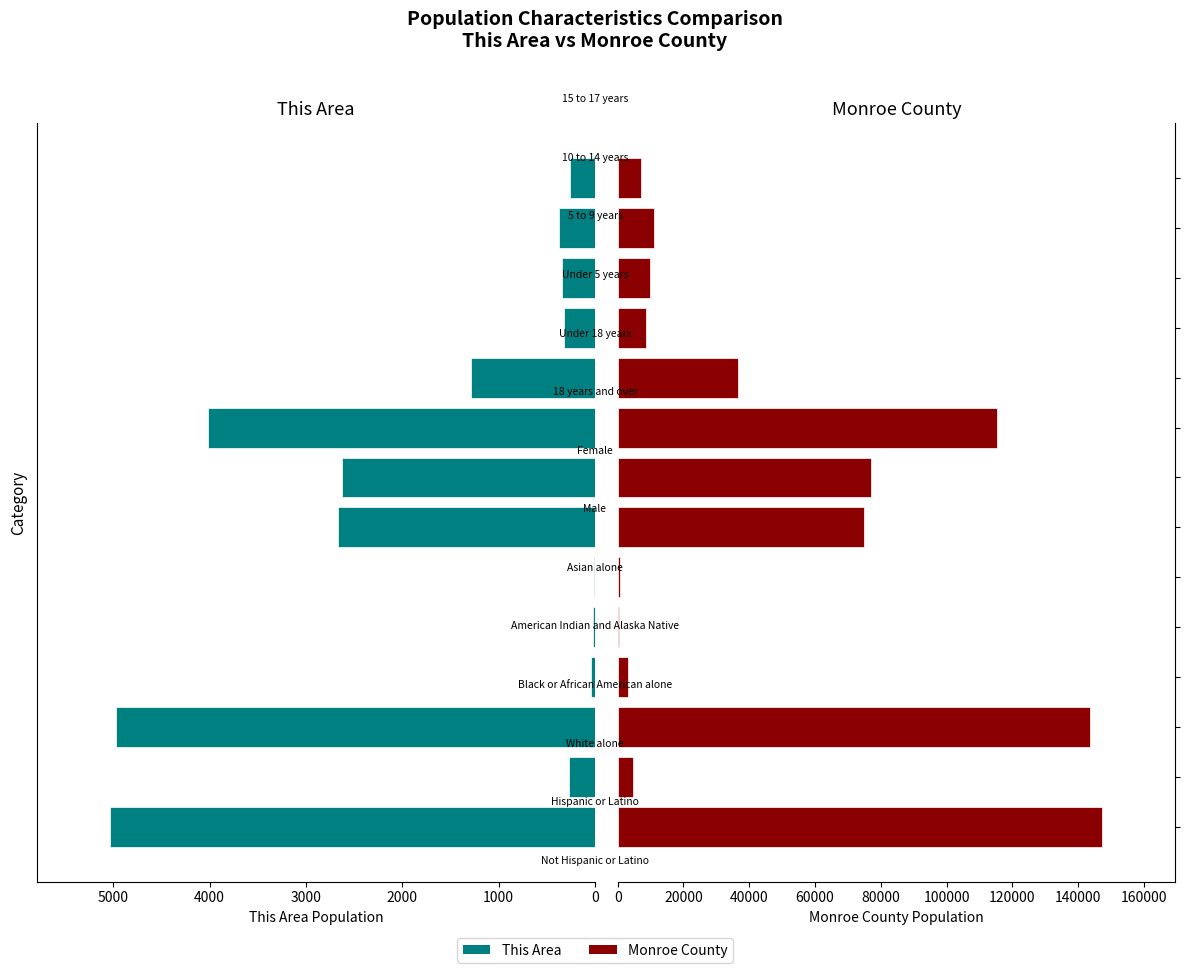

List the series in order of their peak value, lowest first.

This Area, Monroe County